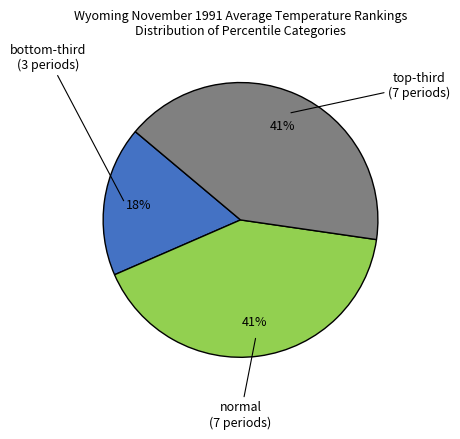

Is there a majority slice in this chart?

No